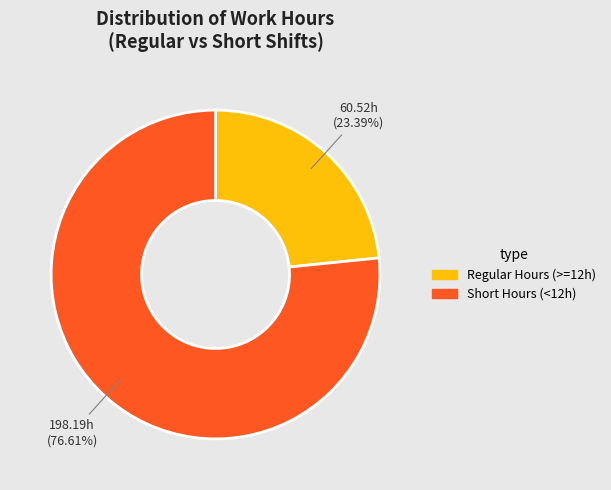

Is there any slice that represents more than half of the pie?

Yes